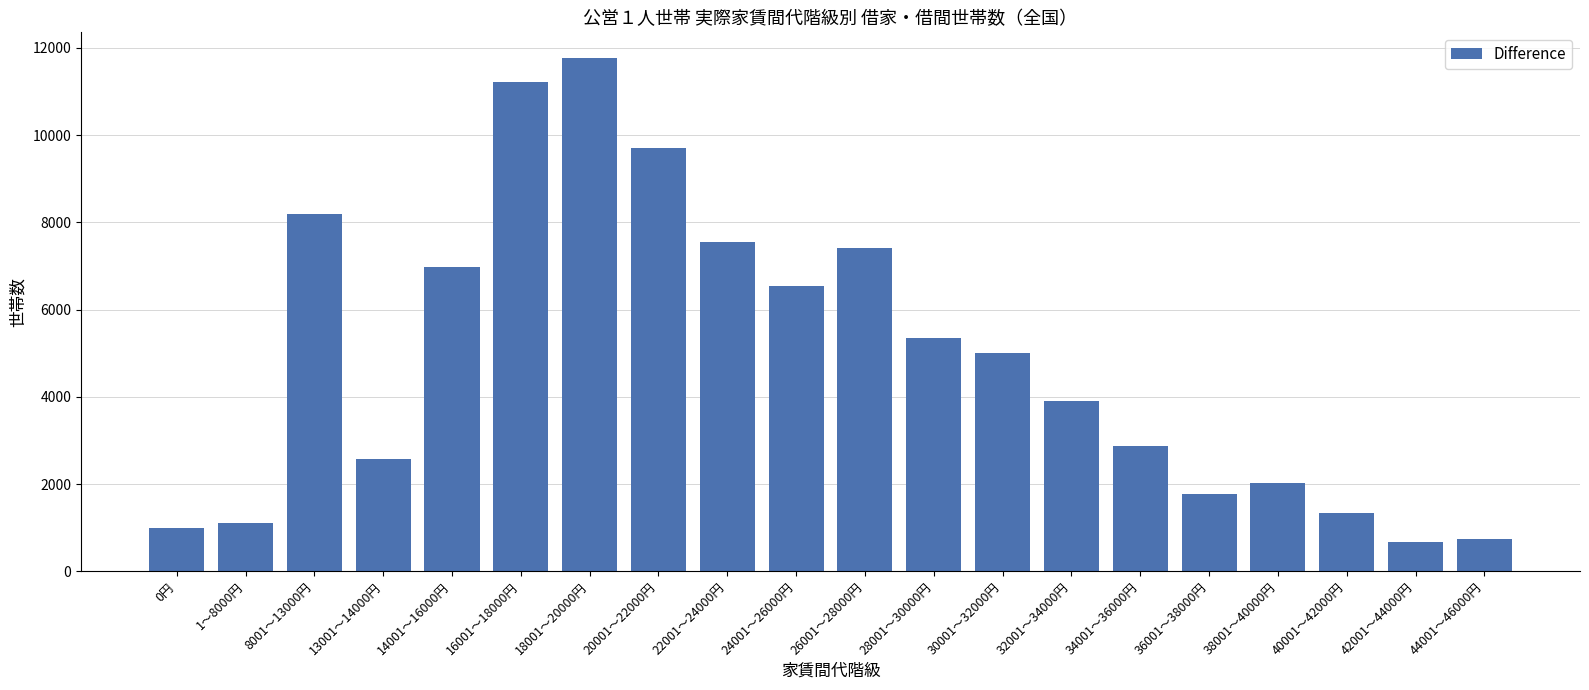

What is the sum of the values at 32001～34000円 and 42001～44000円?

4570